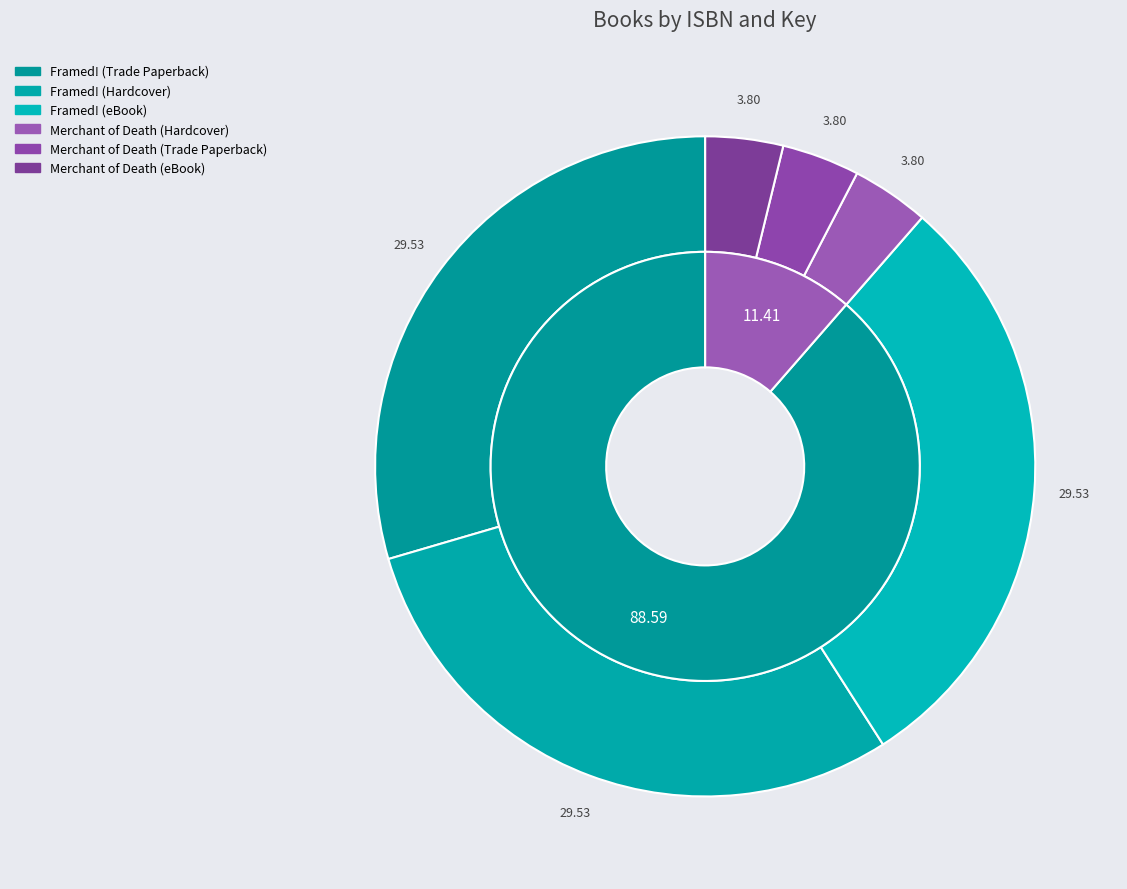

What is the smallest slice in the pie chart?

Merchant of Death (Hardcover)